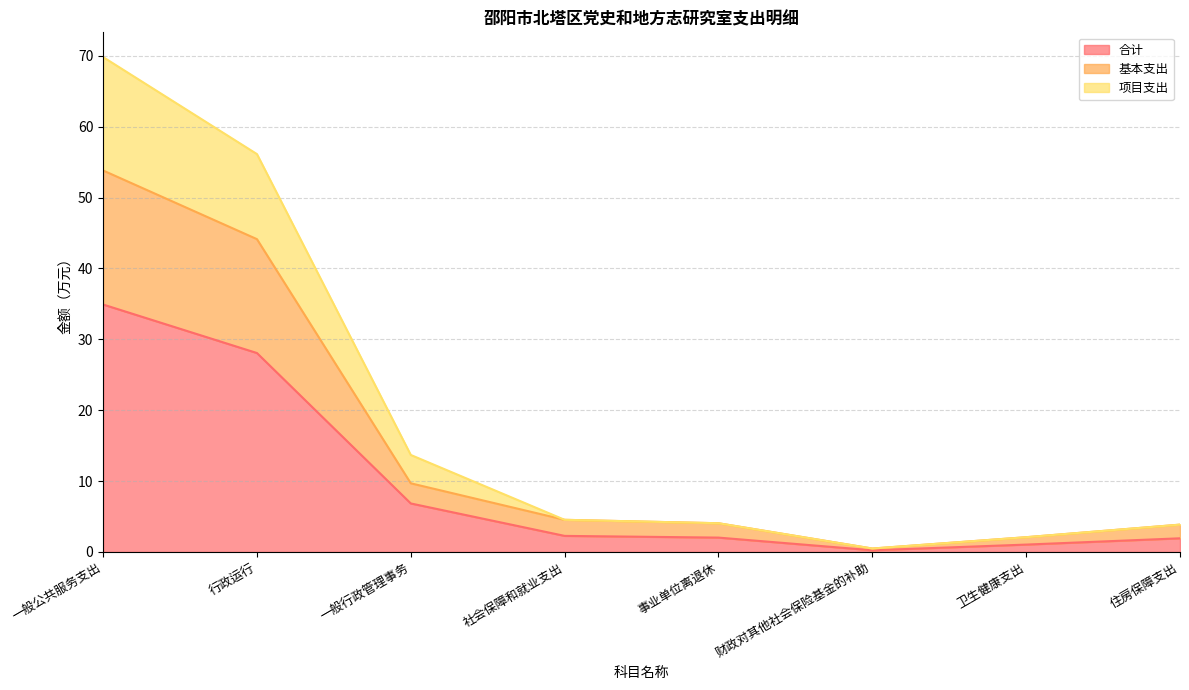

What is the total value across all series at 社会保障和就业支出?

4.5